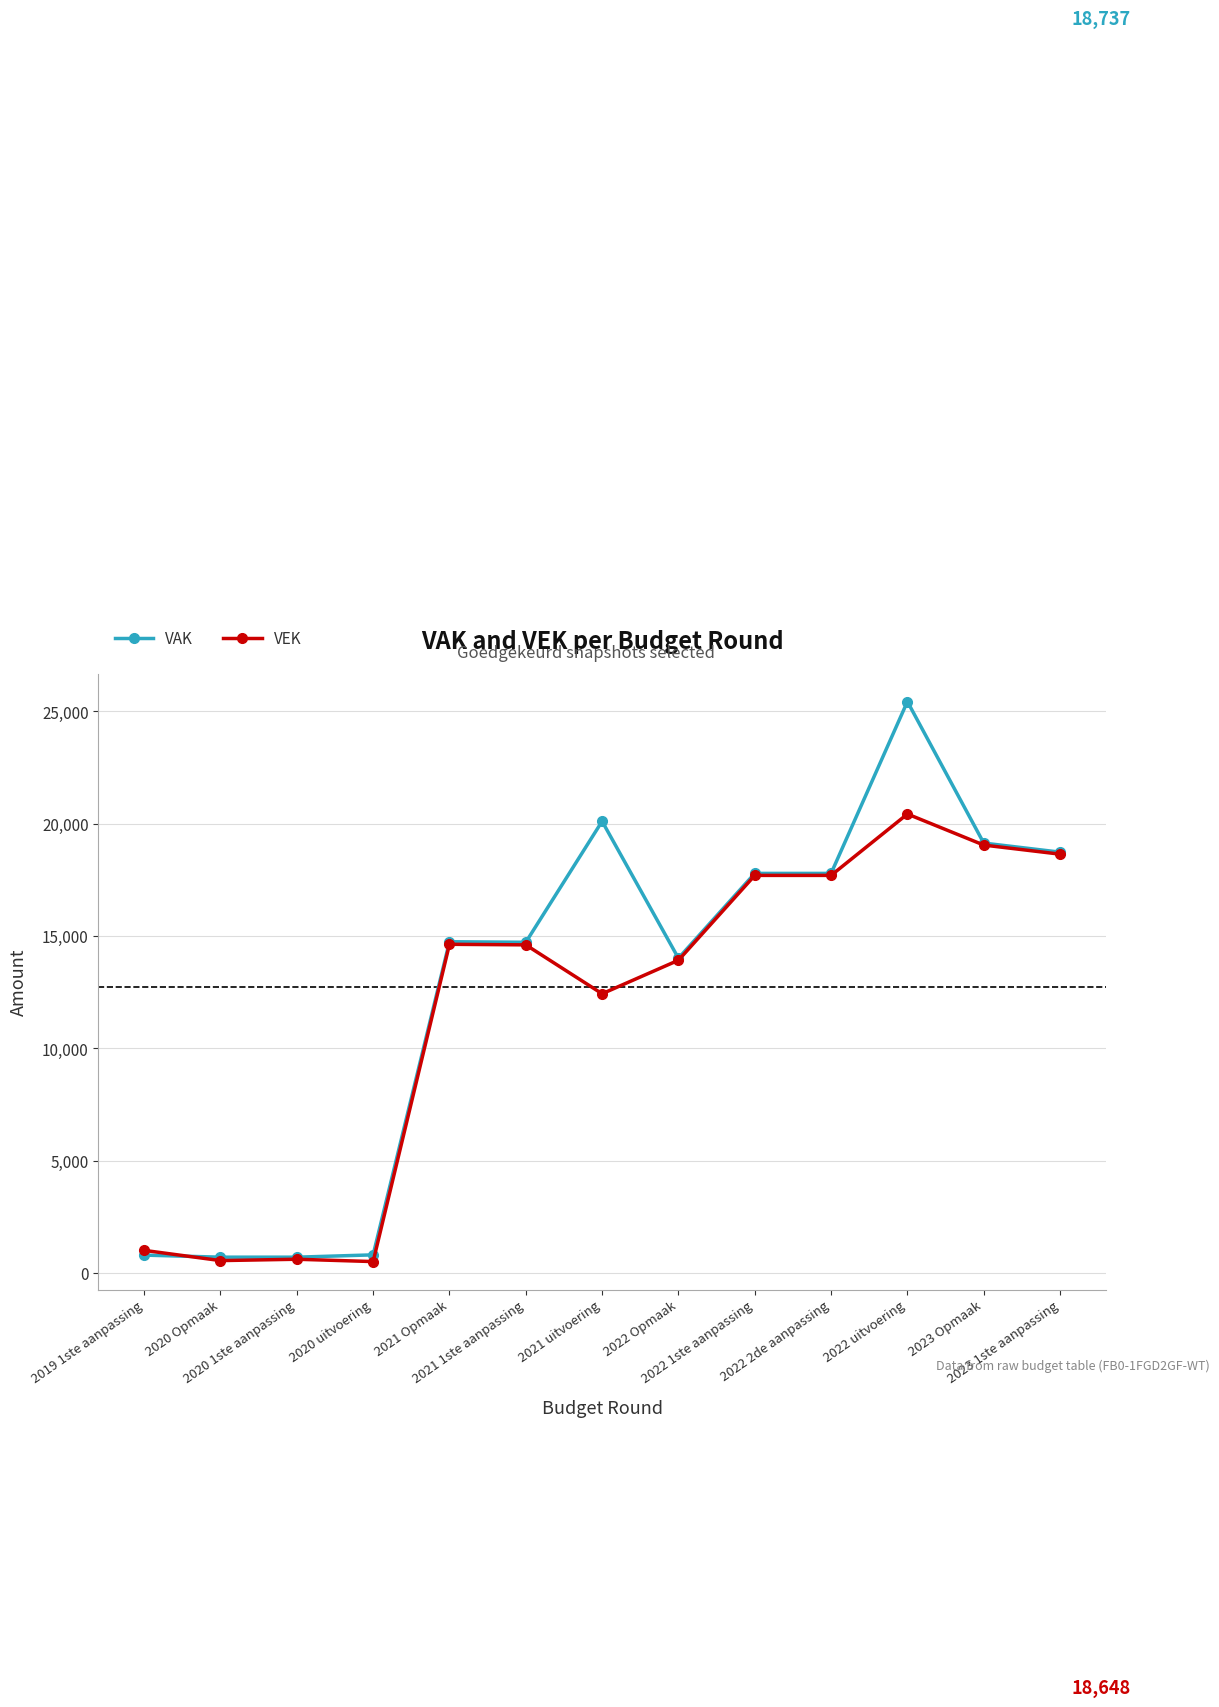

At how many categories does at least one series exceed 11011?

9